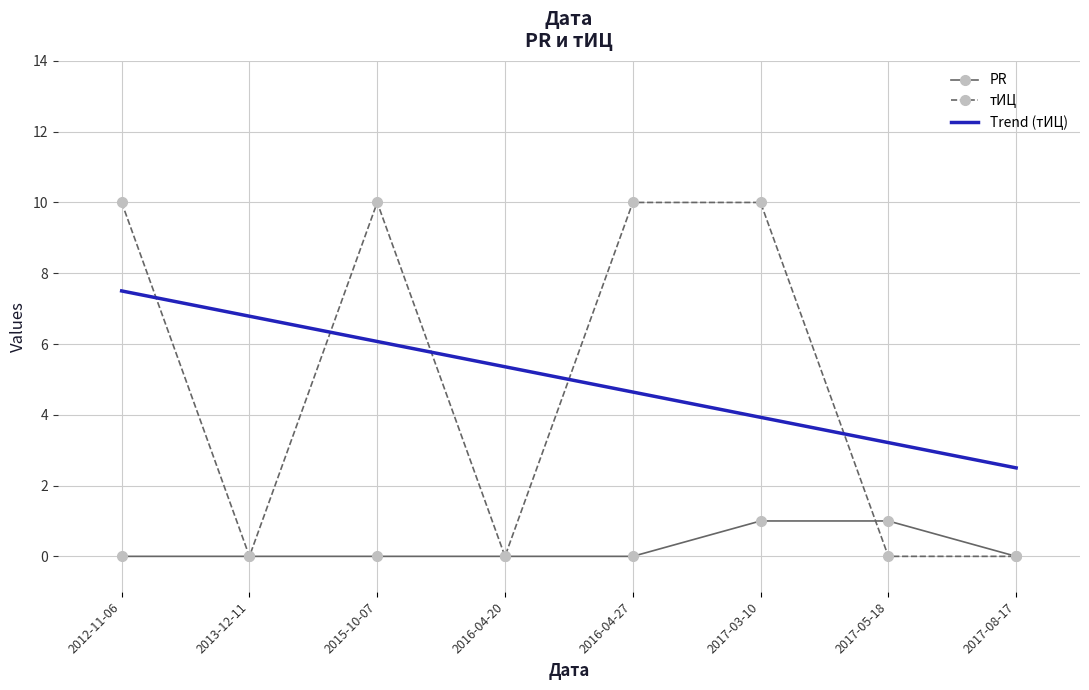

Is it true that PR equals 1 at 2016-04-20?

False